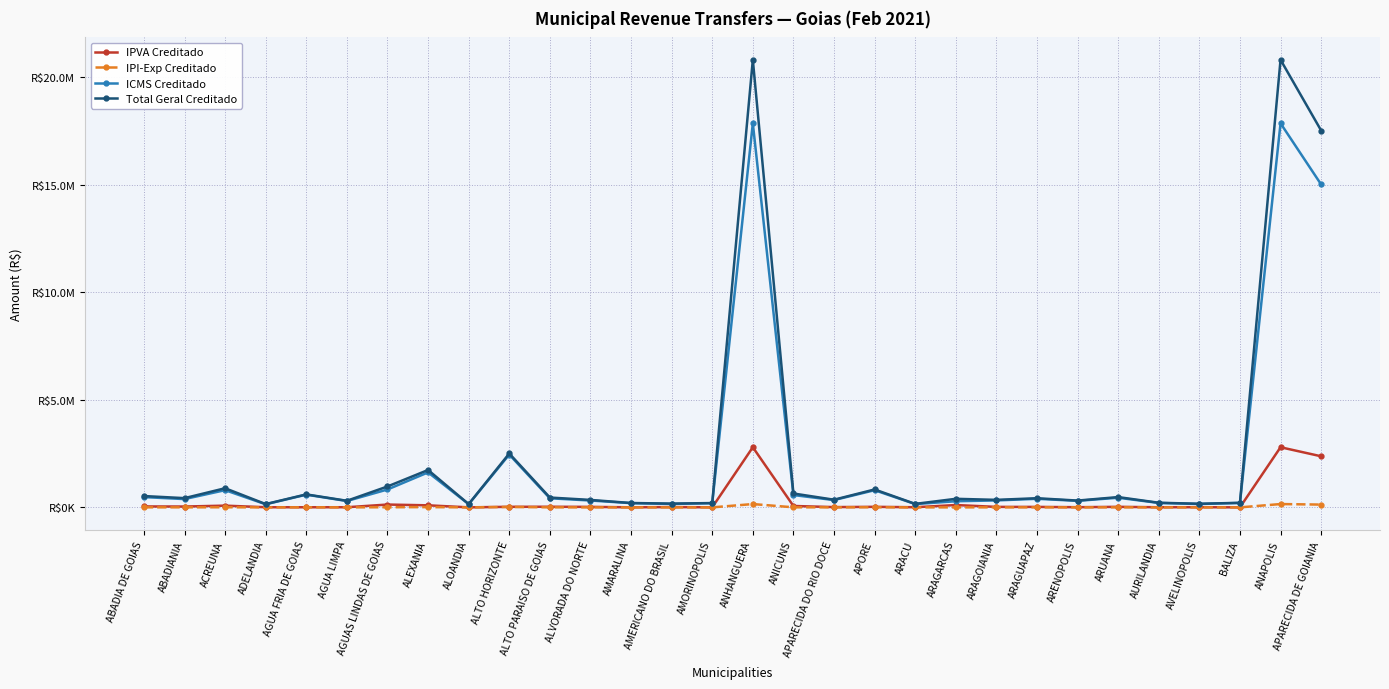

True or false: ICMS Creditado and Total Geral Creditado intersect in this chart.

False